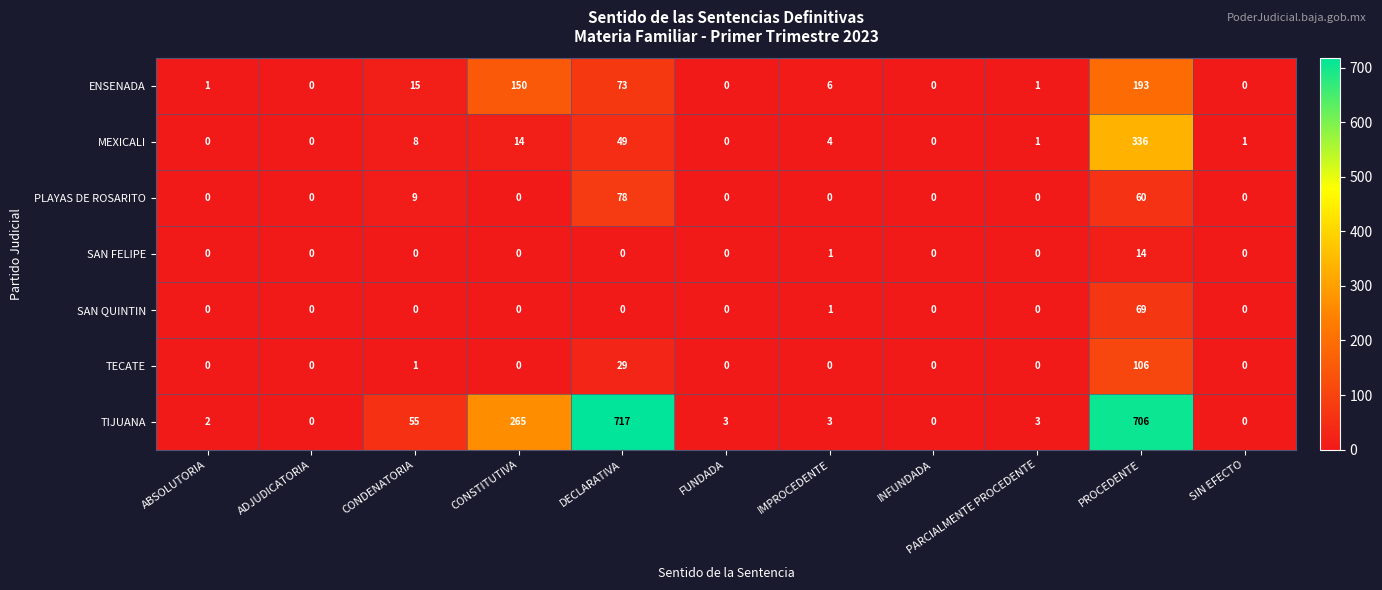

What is the spread (max minus min) of values at CONDENATORIA?

55